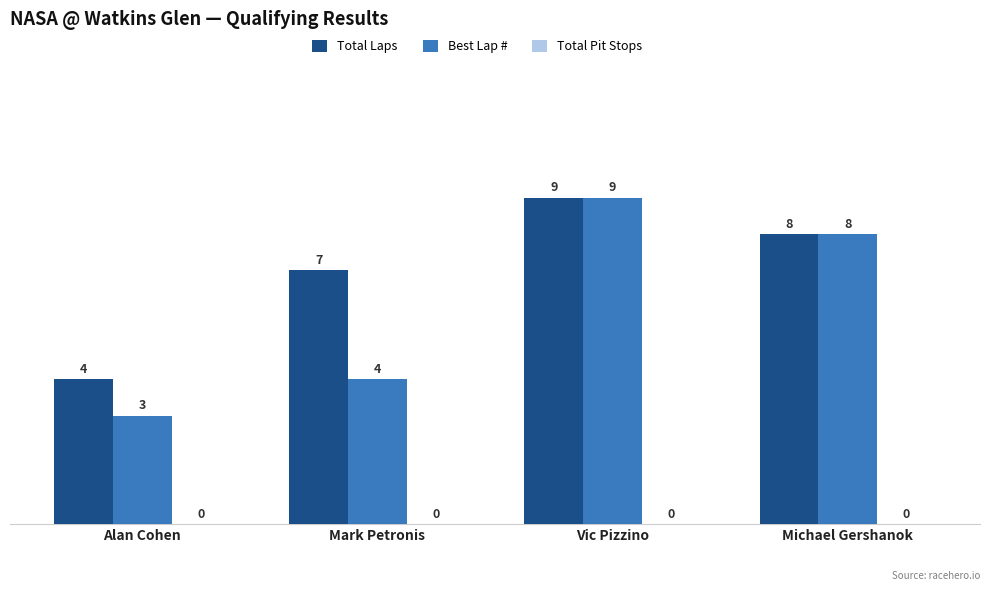

What is the sum of the Best Lap # values at Vic Pizzino and Michael Gershanok?

17